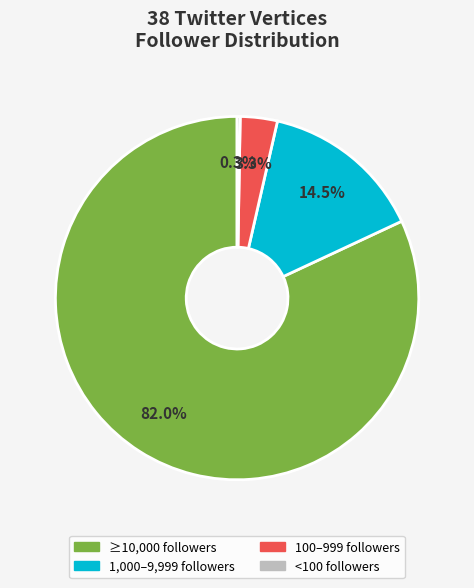

Does 100–999 followers account for over 50% of the chart?

No